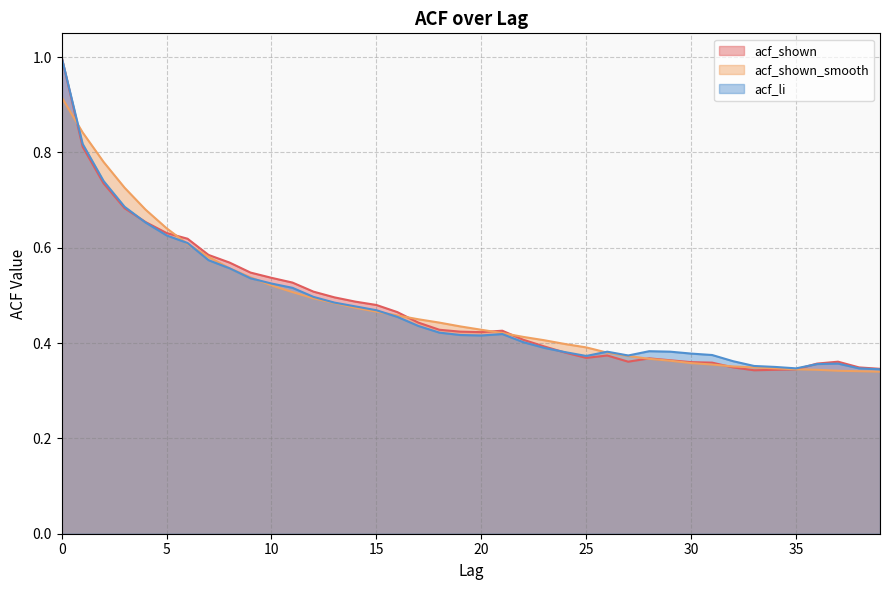

Between 3 and 14, which series saw the biggest shift?

acf_shown_smooth